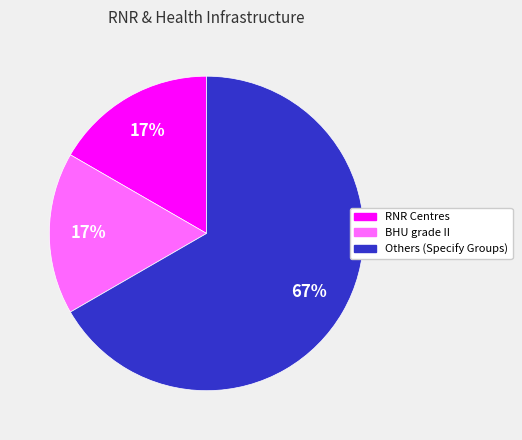

Which category has the biggest portion of the pie?

Others (Specify Groups)